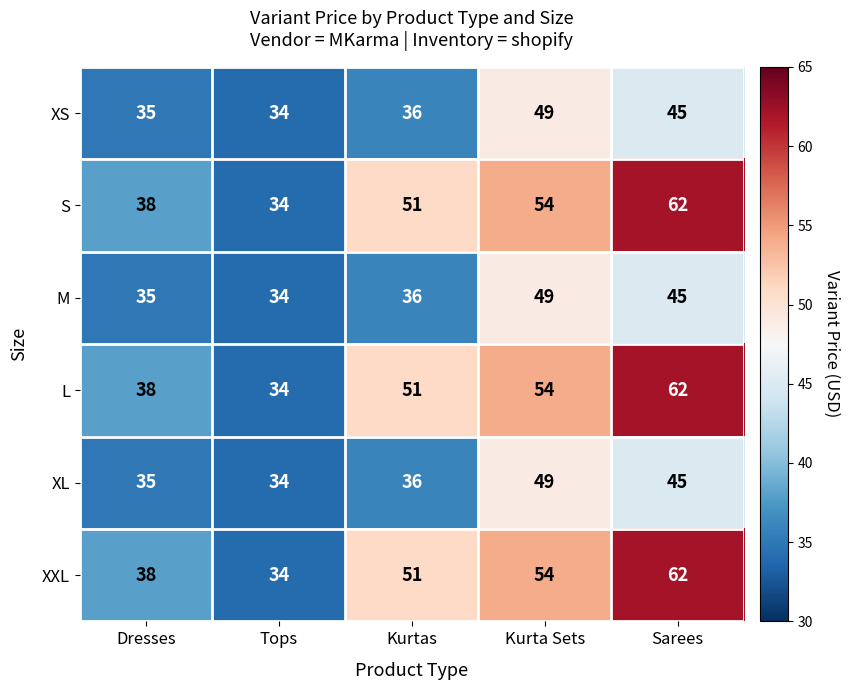

What is the difference between the second highest and minimum values in the XXL series?

20